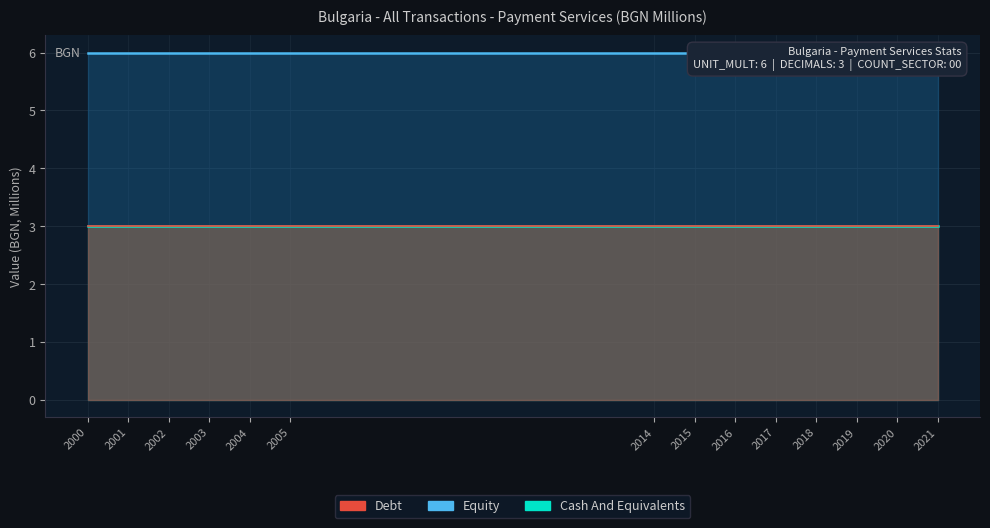

What is the greatest value displayed?

6